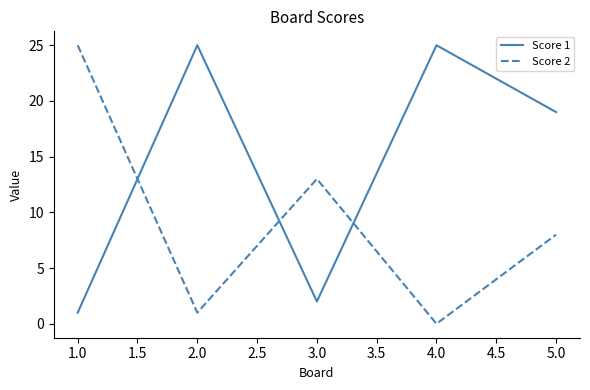

How many interior local peaks does the Score 2 series have?

1